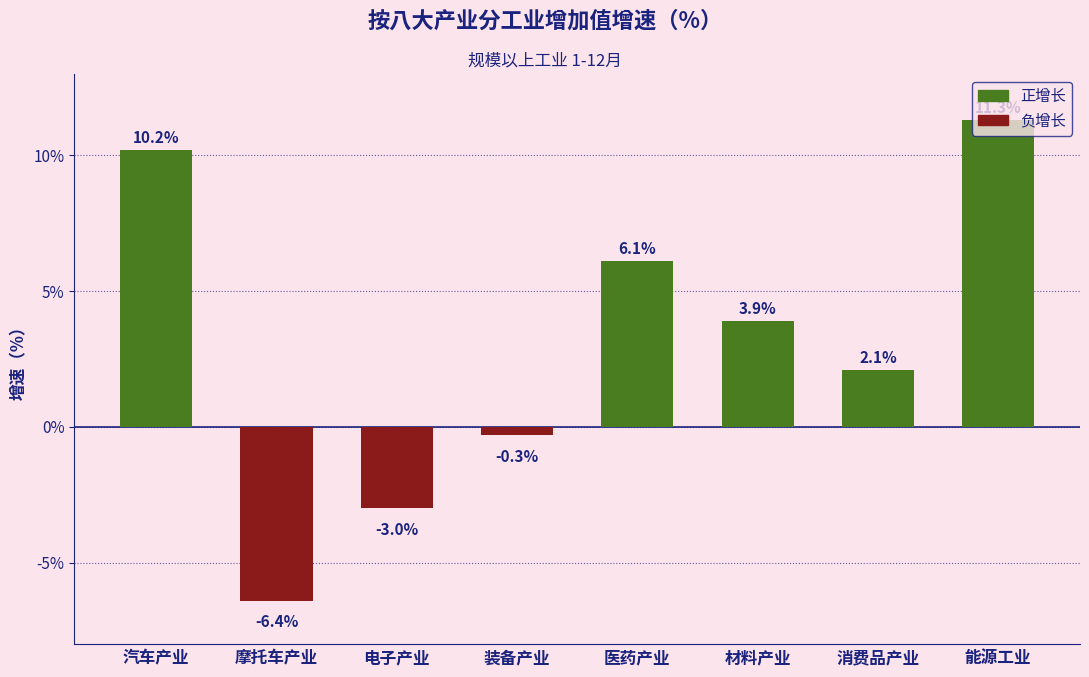

Which category has the highest value across all series?

能源工业